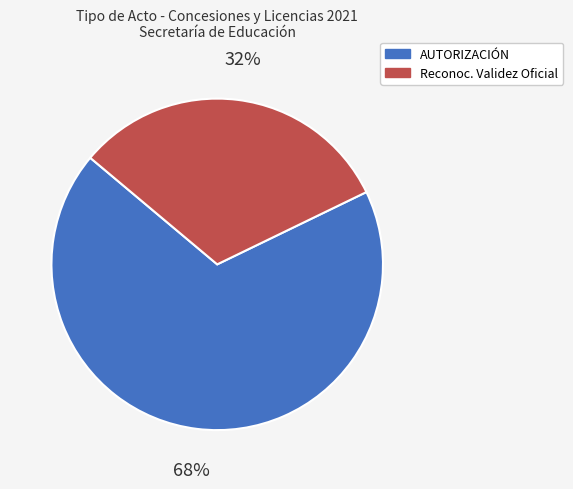

To the nearest percent, what is the average slice percentage?

50%